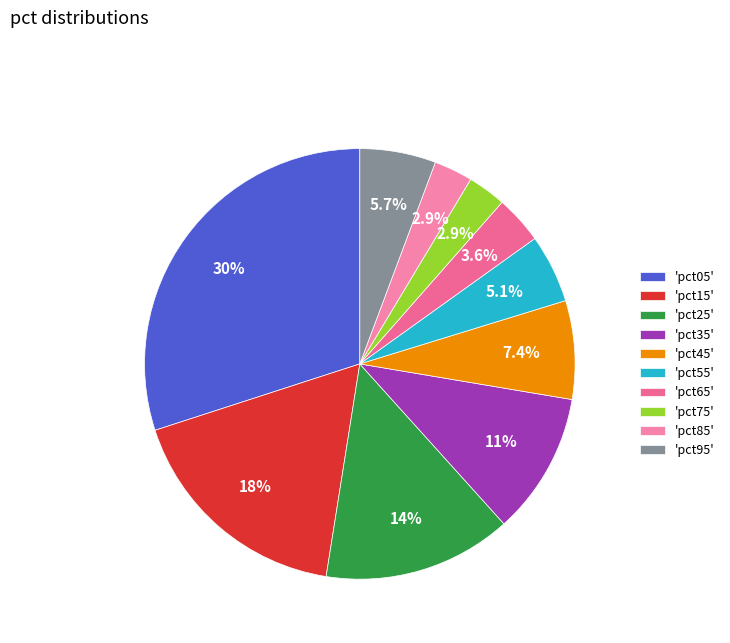

Count the number of slices in the pie.

10